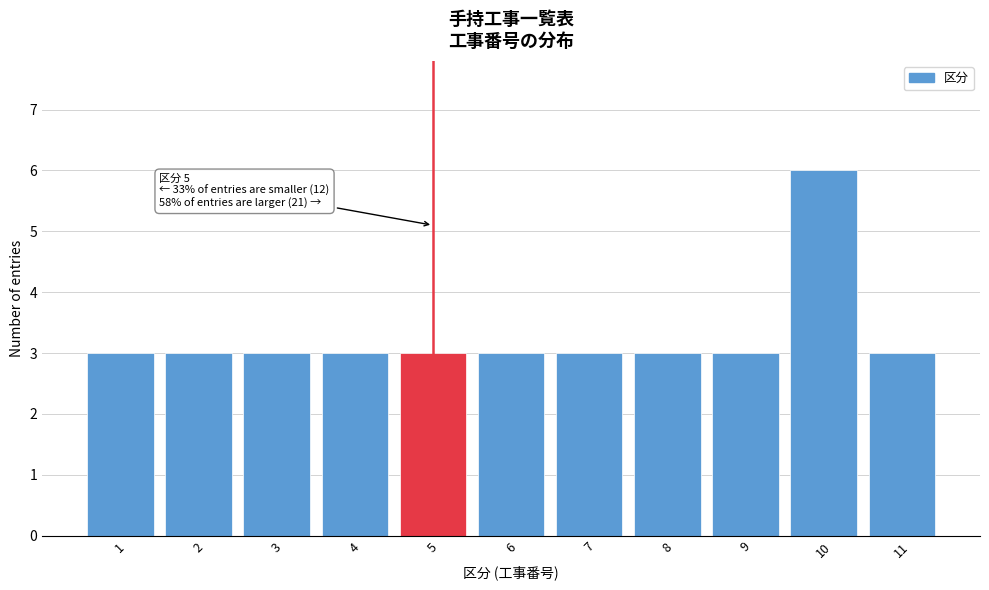

Reading left to right, what are all the values shown in this chart?

1=3	2=3	3=3	4=3	5=3	6=3	7=3	8=3	9=3	10=6	11=3